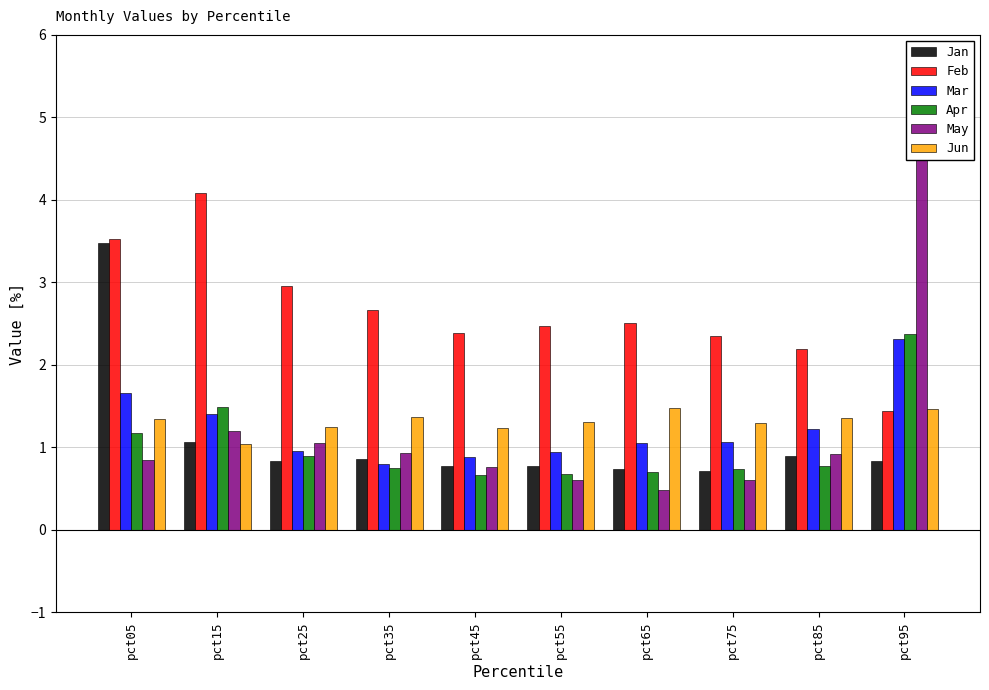

Which label corresponds to the largest value in the chart?

pct95